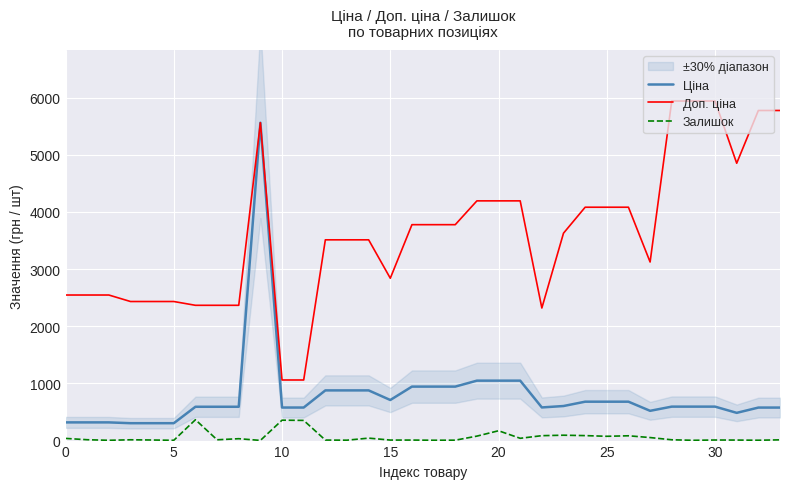

The Залишок series shows 33.0 at 8. True or false?

True